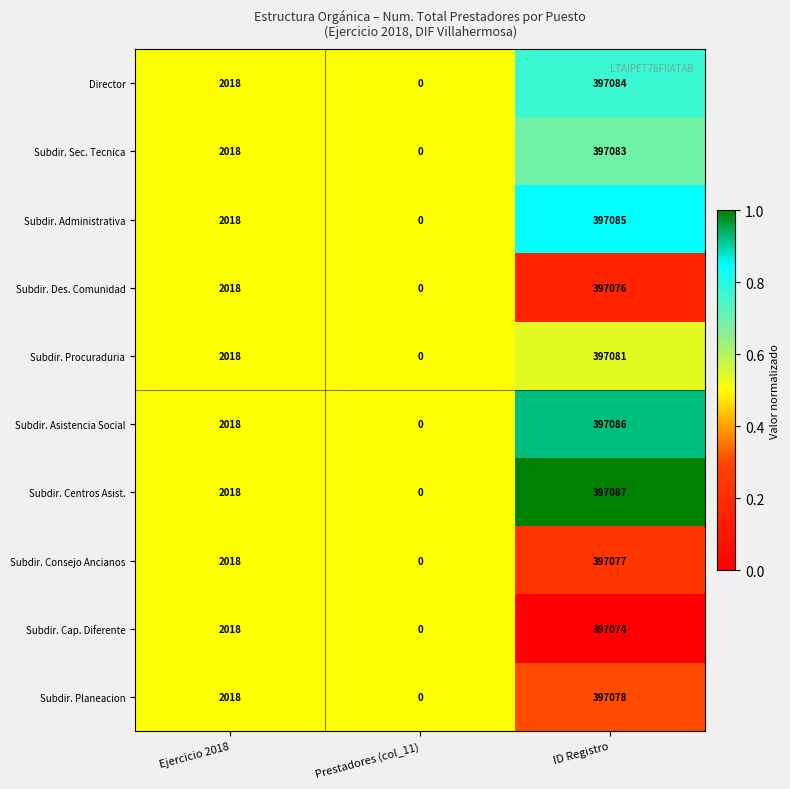

What is the maximum value shown in the chart?

397087